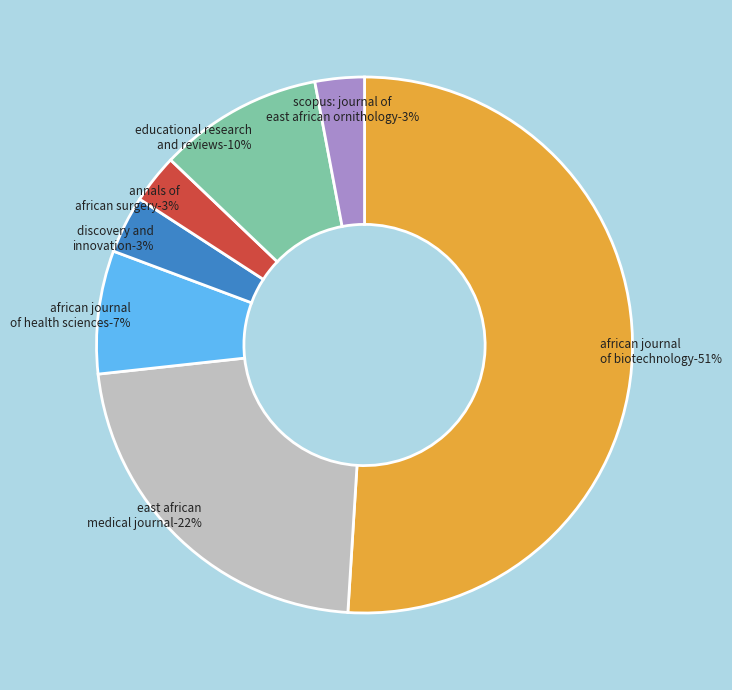

Do African Journal of Biotechnology and Educational Research and Reviews together represent more than half of the pie?

Yes